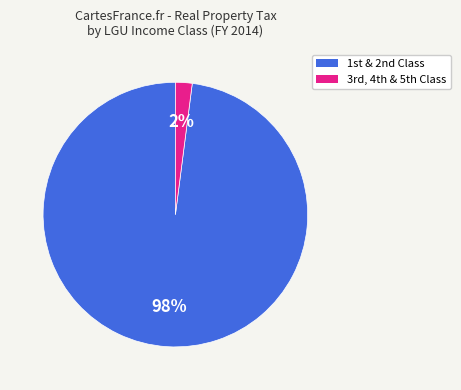

How many segments does this pie chart have?

2